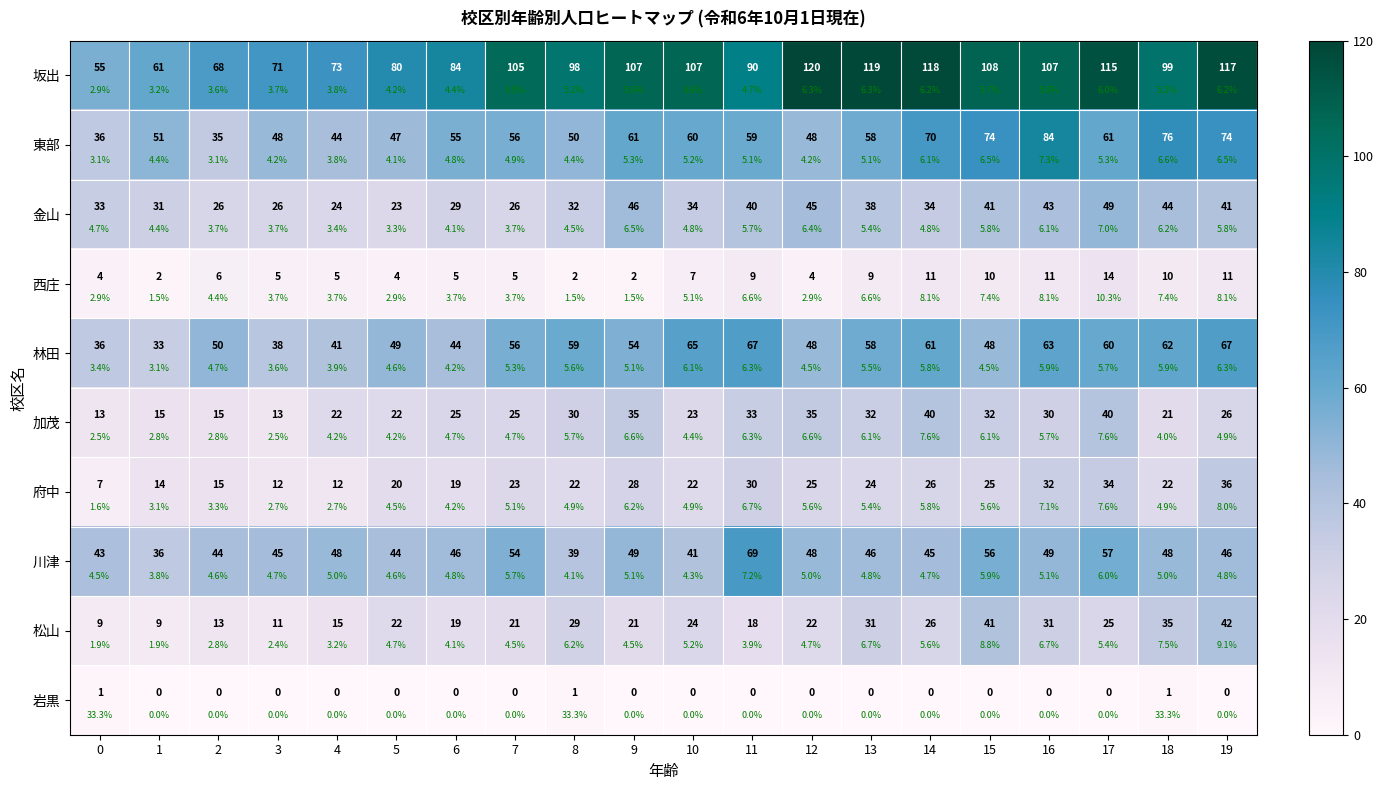

Which series has the largest range (max minus min)?

坂出